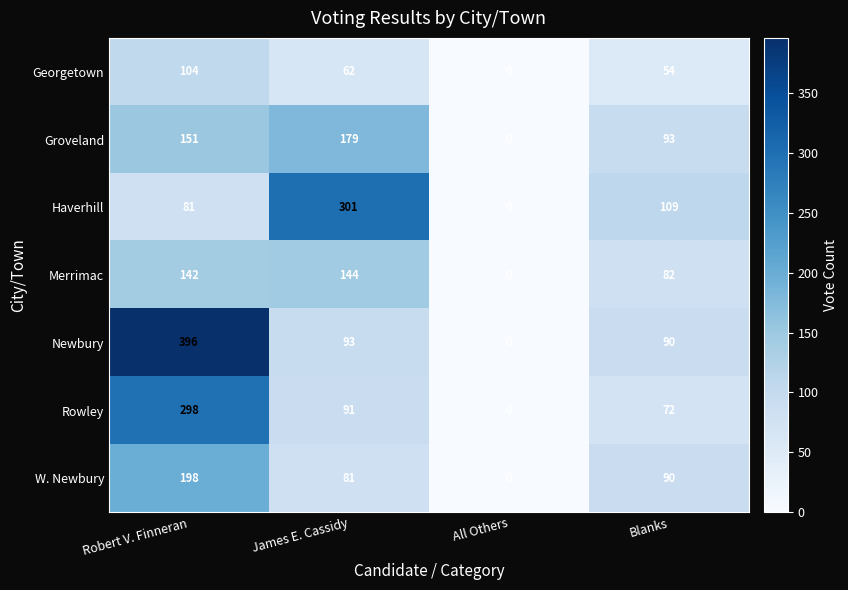

At which category is the sum across all series the highest?

Robert V. Finneran